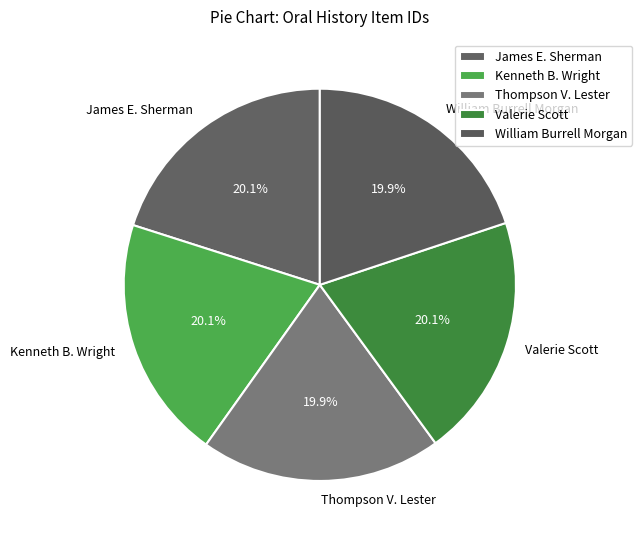

Is there any slice that represents more than half of the pie?

No